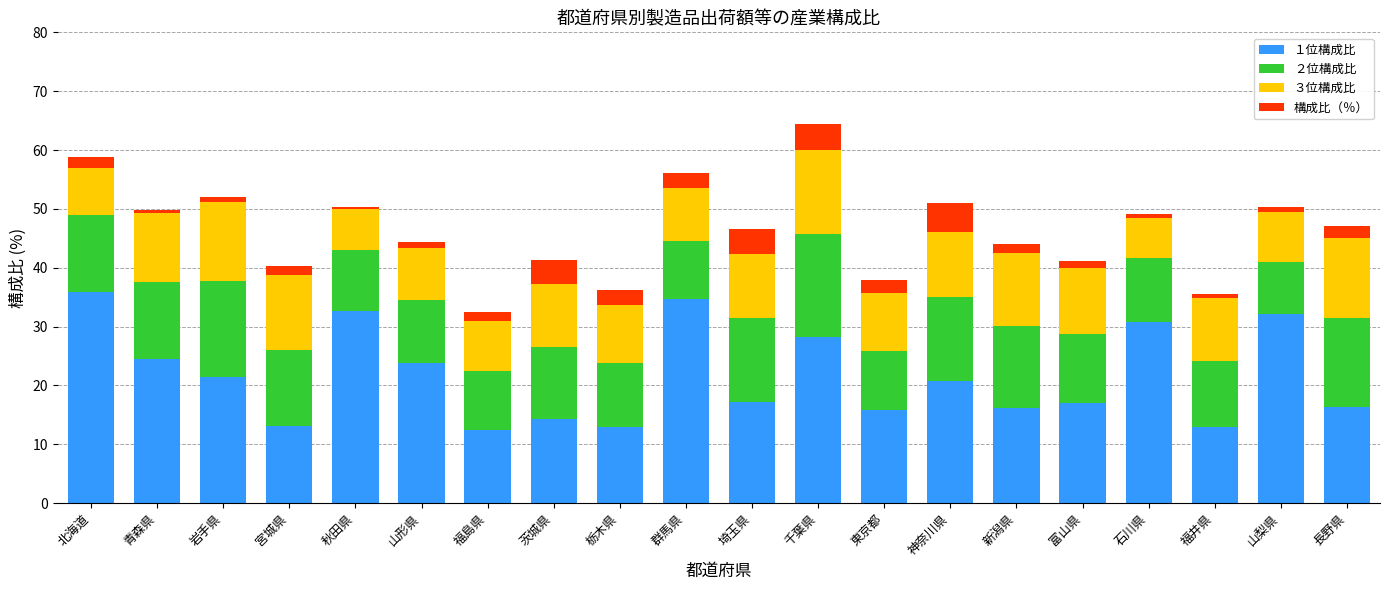

What is the maximum value for １位構成比?

35.9